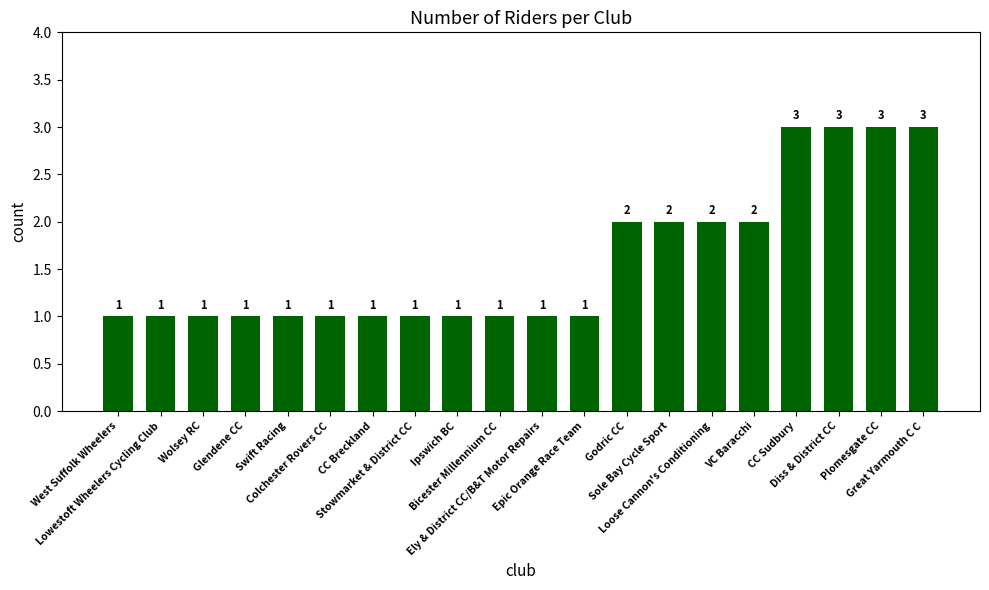

What is the sum of all values?

32